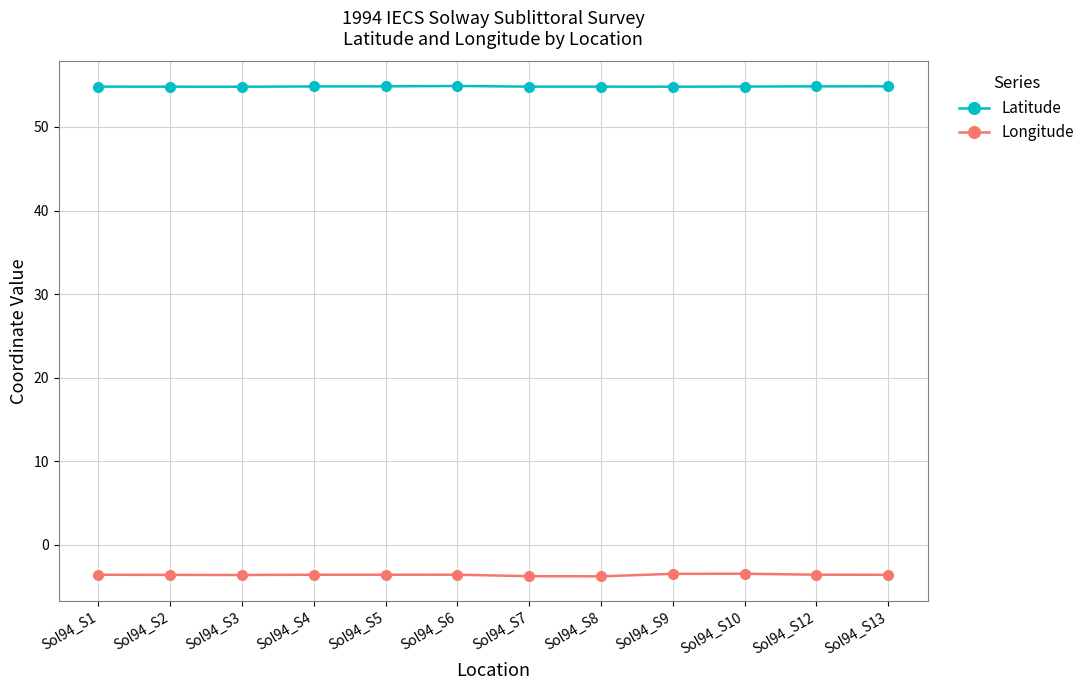

In Latitude, how many points are higher than both neighbors (excluding endpoints)?

2